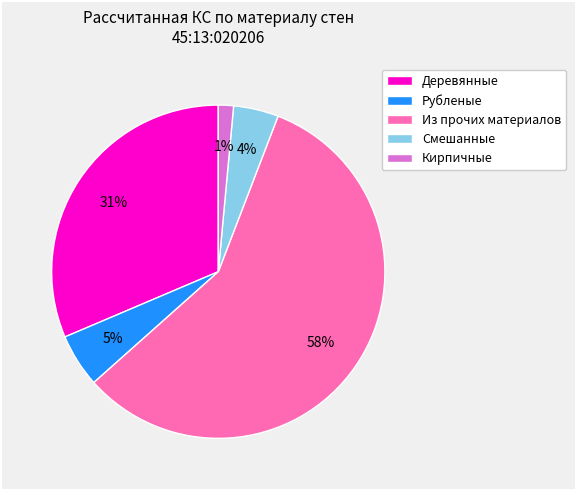

Rank the categories by value from lowest to highest.

Кирпичные, Смешанные, Рубленые, Деревянные, Из прочих материалов